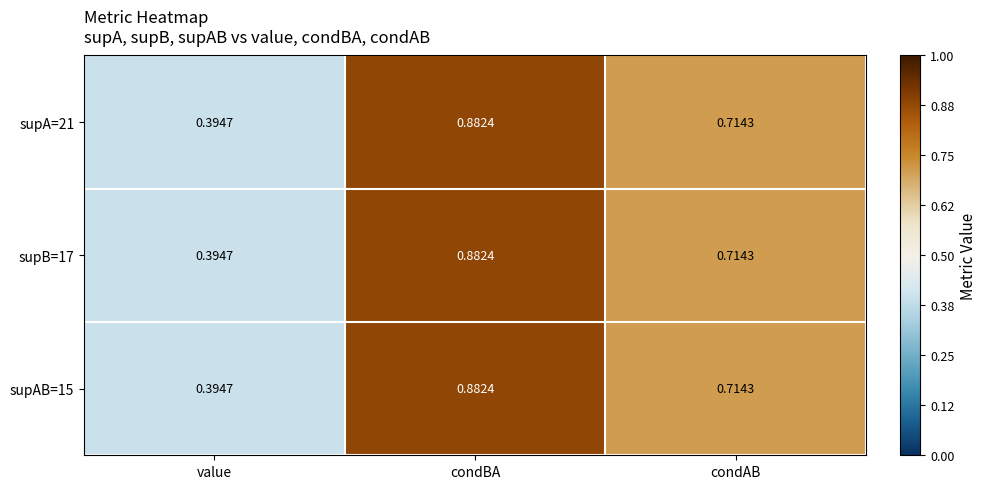

How many categories are shown in the chart?

3